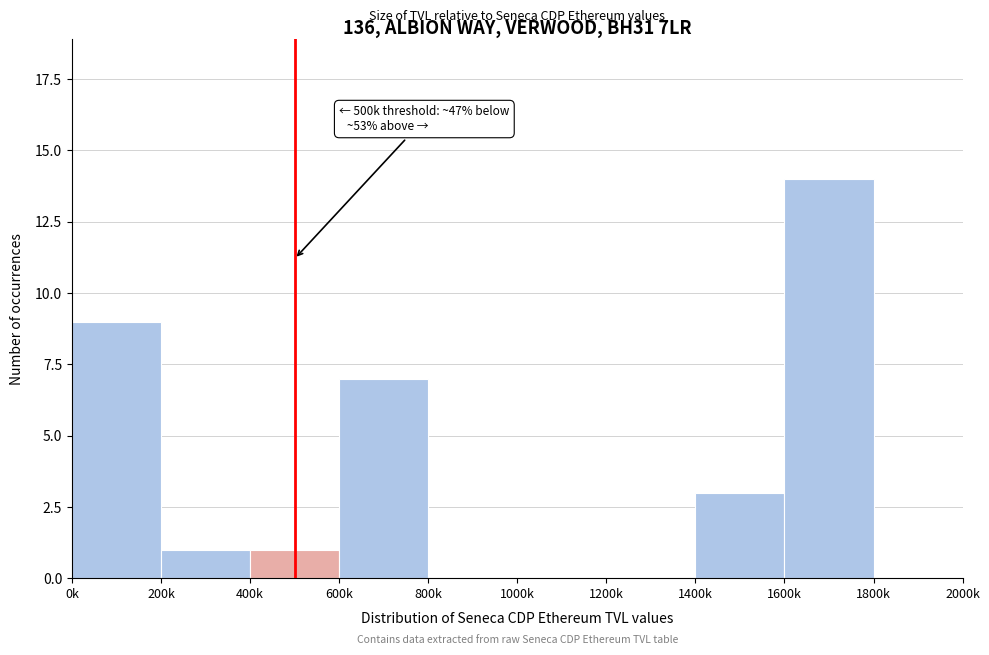

Reading left to right, extract all data points from this chart.

0k=9	200k=1	400k=1	600k=7	800k=0	1000k=0	1200k=0	1400k=3	1600k=14	1800k=0